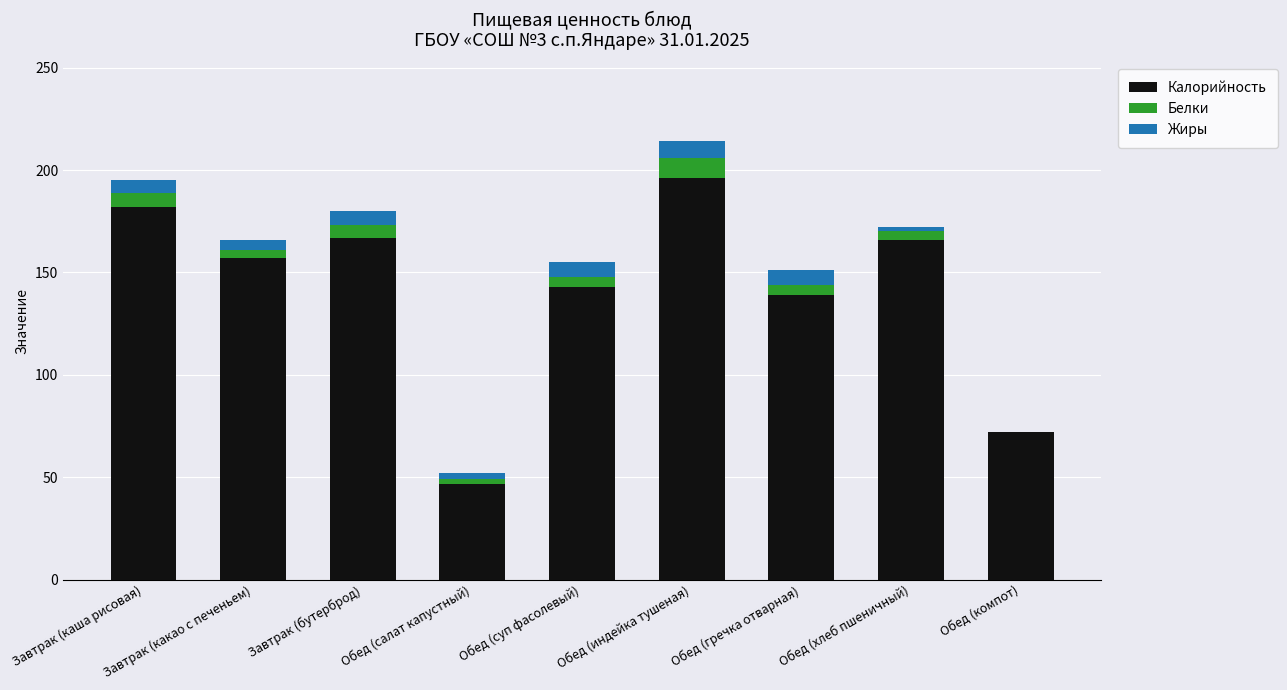

At which category is the sum across all series the highest?

Обед (индейка тушеная)